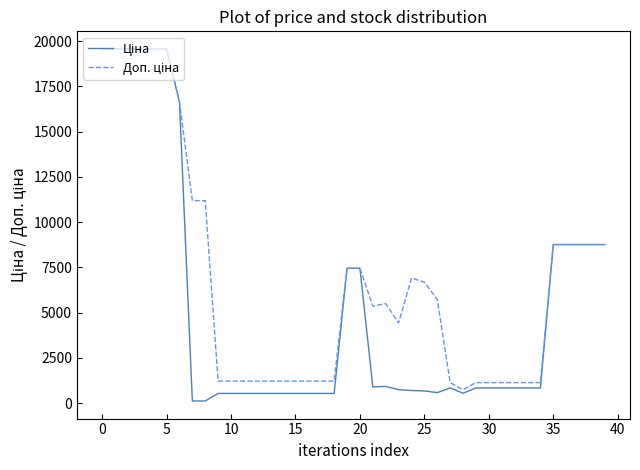

What is the maximum value shown in the chart?

19564.9